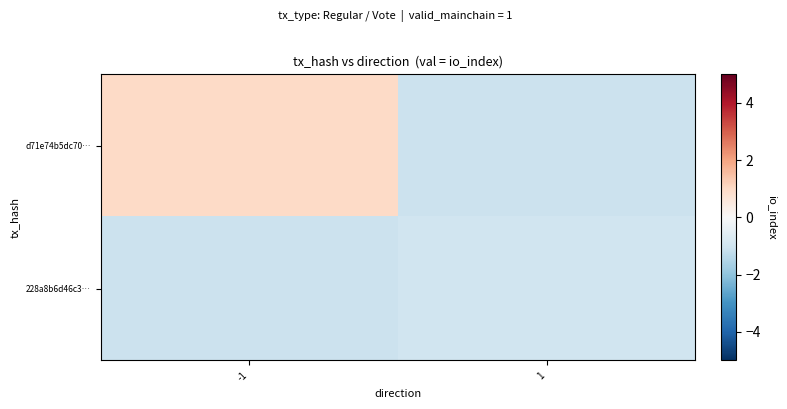

List the series in order of their overall mean, highest first.

d71e74b5dc70…, 228a8b6d46c3…